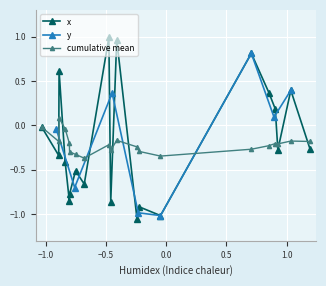

At which label is y closest to 0?

9